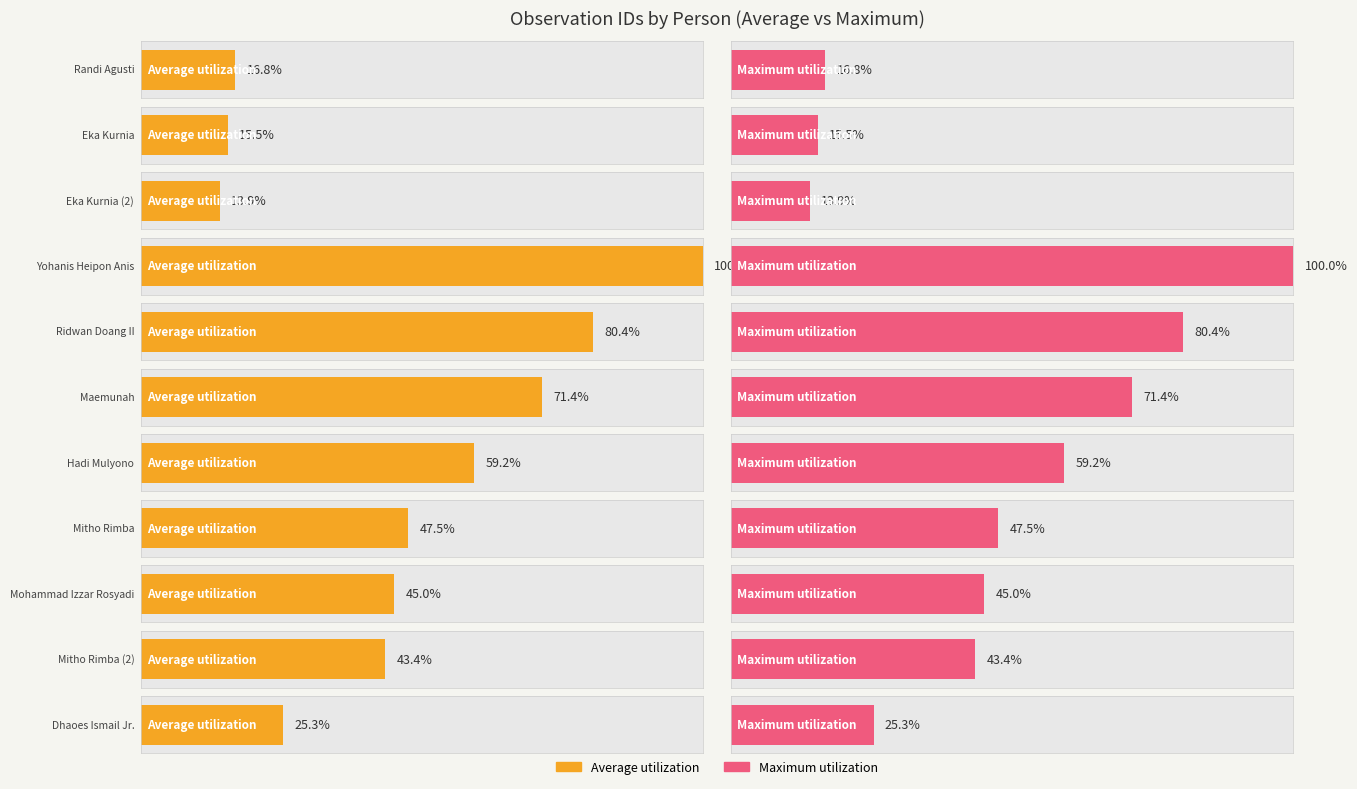

The Maximum utilization series shows 711 at Eka Kurnia. True or false?

False